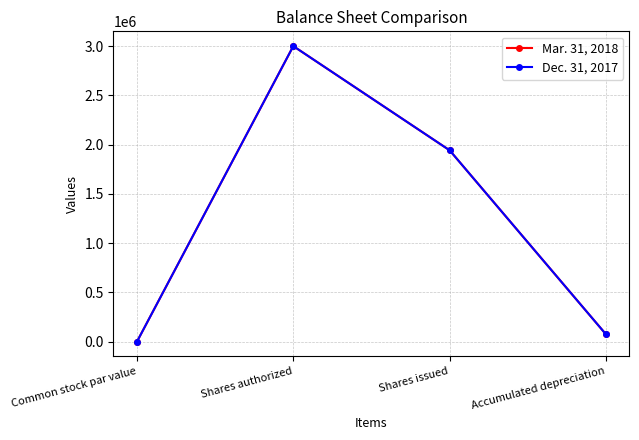

What is the sum of all Mar. 31, 2018 values?

5017118